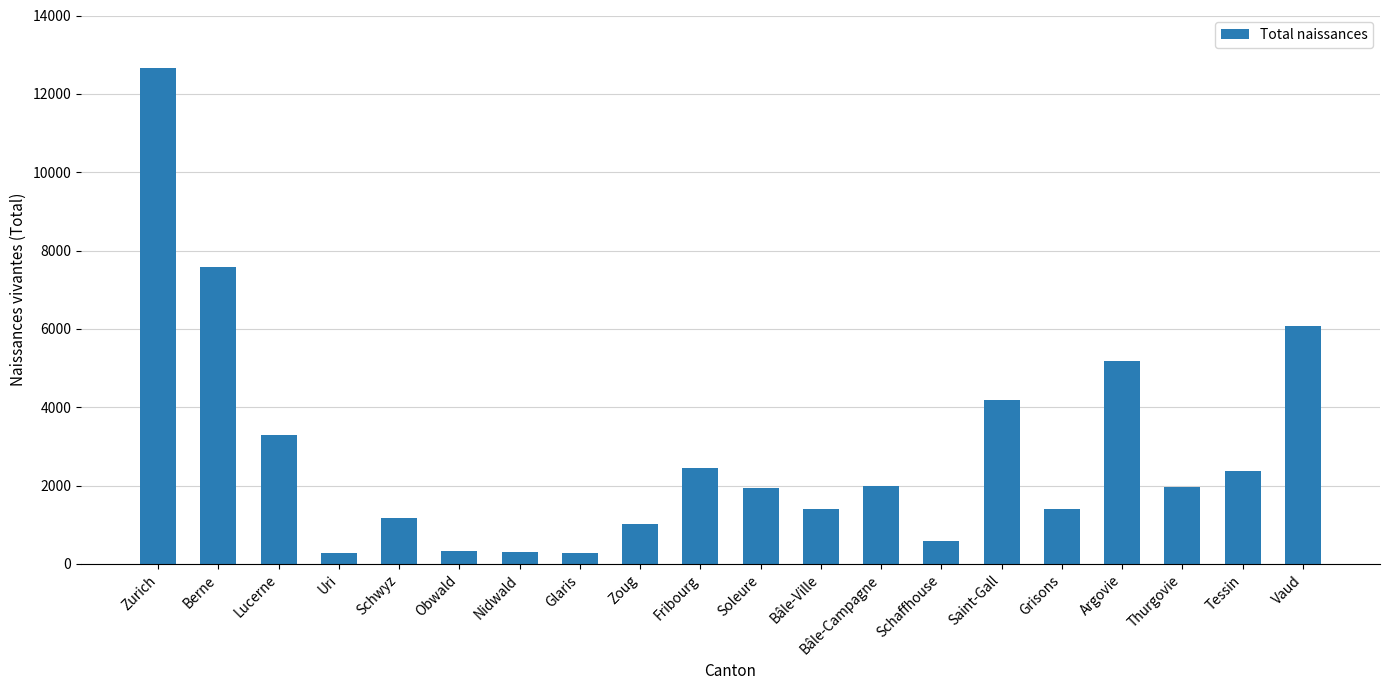

What is the maximum value shown in the chart?

12648